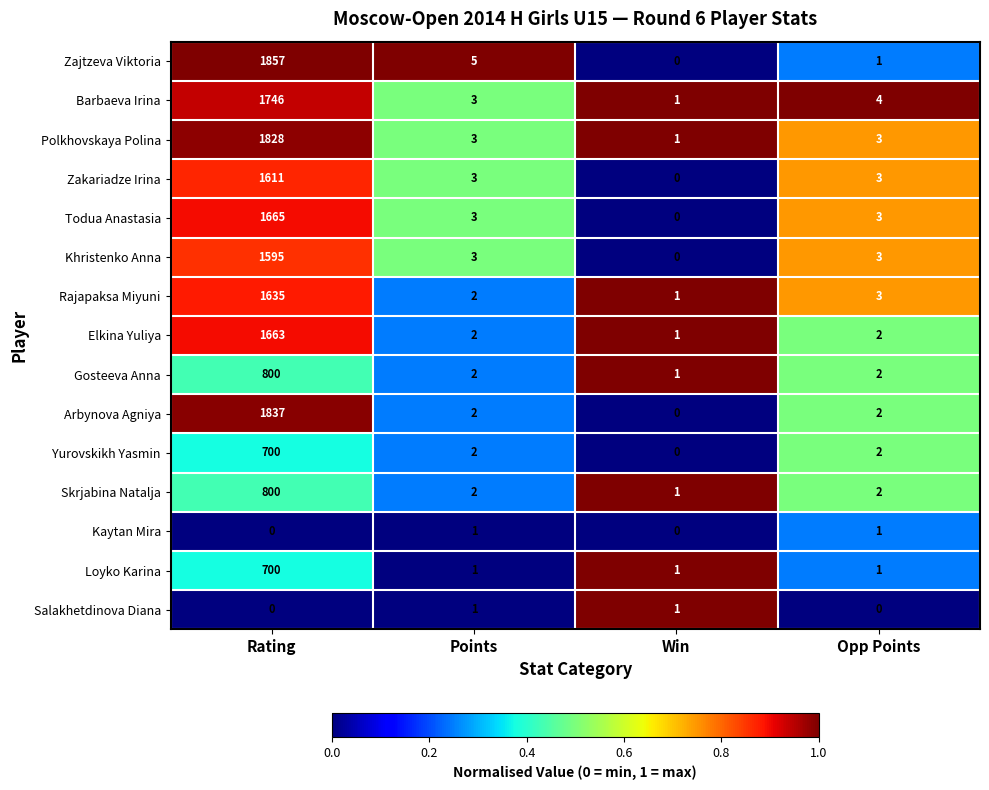

The Todua Anastasia series shows 661 at Win. True or false?

False